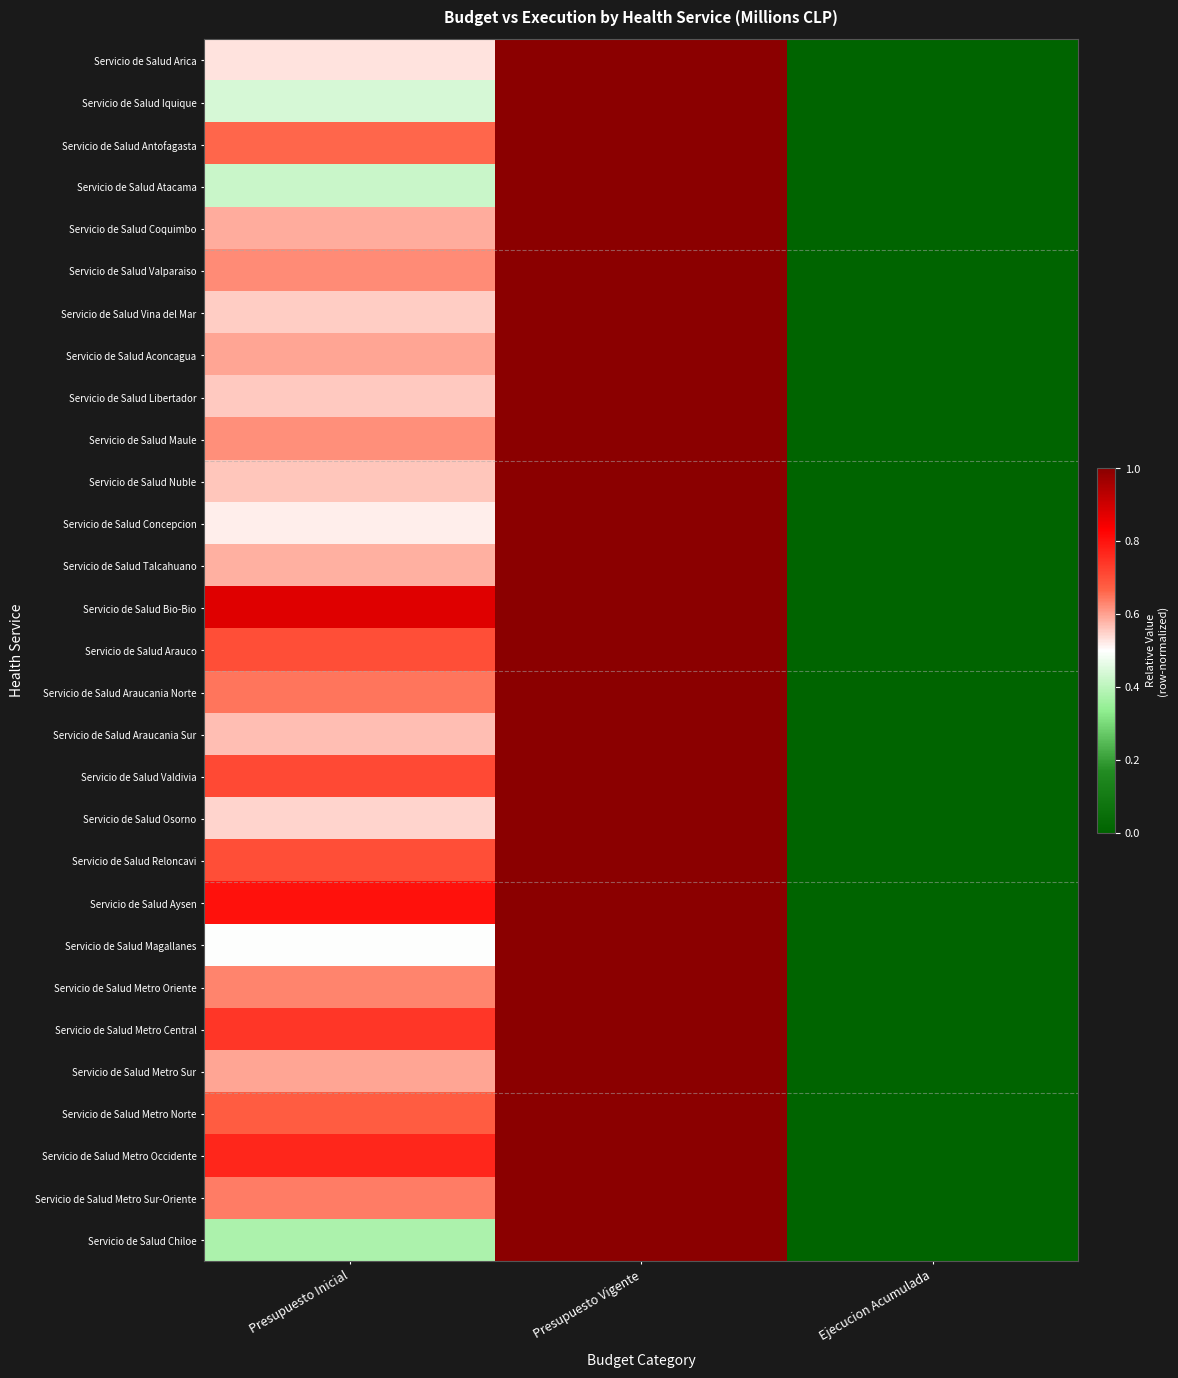

Reading left to right, what are all the values shown in this chart?

Servicio de Salud Arica: Presupuesto Inicial=0.5	Presupuesto Vigente=1.0	Ejecucion Acumulada=0.0
Servicio de Salud Iquique: Presupuesto Inicial=0.4	Presupuesto Vigente=1.0	Ejecucion Acumulada=0.0
Servicio de Salud Antofagasta: Presupuesto Inicial=0.7	Presupuesto Vigente=1.0	Ejecucion Acumulada=0.0
Servicio de Salud Atacama: Presupuesto Inicial=0.4	Presupuesto Vigente=1.0	Ejecucion Acumulada=0.0
Servicio de Salud Coquimbo: Presupuesto Inicial=0.6	Presupuesto Vigente=1.0	Ejecucion Acumulada=0.0
Servicio de Salud Valparaiso: Presupuesto Inicial=0.6	Presupuesto Vigente=1.0	Ejecucion Acumulada=0.0
Servicio de Salud Vina del Mar: Presupuesto Inicial=0.6	Presupuesto Vigente=1.0	Ejecucion Acumulada=0.0
Servicio de Salud Aconcagua: Presupuesto Inicial=0.6	Presupuesto Vigente=1.0	Ejecucion Acumulada=0.0
Servicio de Salud Libertador: Presupuesto Inicial=0.6	Presupuesto Vigente=1.0	Ejecucion Acumulada=0.0
Servicio de Salud Maule: Presupuesto Inicial=0.6	Presupuesto Vigente=1.0	Ejecucion Acumulada=0.0
Servicio de Salud Nuble: Presupuesto Inicial=0.6	Presupuesto Vigente=1.0	Ejecucion Acumulada=0.0
Servicio de Salud Concepcion: Presupuesto Inicial=0.5	Presupuesto Vigente=1.0	Ejecucion Acumulada=0.0
Servicio de Salud Talcahuano: Presupuesto Inicial=0.6	Presupuesto Vigente=1.0	Ejecucion Acumulada=0.0
Servicio de Salud Bio-Bio: Presupuesto Inicial=0.9	Presupuesto Vigente=1.0	Ejecucion Acumulada=0.0
Servicio de Salud Arauco: Presupuesto Inicial=0.7	Presupuesto Vigente=1.0	Ejecucion Acumulada=0.0
Servicio de Salud Araucania Norte: Presupuesto Inicial=0.6	Presupuesto Vigente=1.0	Ejecucion Acumulada=0.0
Servicio de Salud Araucania Sur: Presupuesto Inicial=0.6	Presupuesto Vigente=1.0	Ejecucion Acumulada=0.0
Servicio de Salud Valdivia: Presupuesto Inicial=0.7	Presupuesto Vigente=1.0	Ejecucion Acumulada=0.0
Servicio de Salud Osorno: Presupuesto Inicial=0.5	Presupuesto Vigente=1.0	Ejecucion Acumulada=0.0
Servicio de Salud Reloncavi: Presupuesto Inicial=0.7	Presupuesto Vigente=1.0	Ejecucion Acumulada=0.0
Servicio de Salud Aysen: Presupuesto Inicial=0.8	Presupuesto Vigente=1.0	Ejecucion Acumulada=0.0
Servicio de Salud Magallanes: Presupuesto Inicial=0.5	Presupuesto Vigente=1.0	Ejecucion Acumulada=0.0
Servicio de Salud Metro Oriente: Presupuesto Inicial=0.6	Presupuesto Vigente=1.0	Ejecucion Acumulada=0.0
Servicio de Salud Metro Central: Presupuesto Inicial=0.7	Presupuesto Vigente=1.0	Ejecucion Acumulada=0.0
Servicio de Salud Metro Sur: Presupuesto Inicial=0.6	Presupuesto Vigente=1.0	Ejecucion Acumulada=0.0
Servicio de Salud Metro Norte: Presupuesto Inicial=0.7	Presupuesto Vigente=1.0	Ejecucion Acumulada=0.0
Servicio de Salud Metro Occidente: Presupuesto Inicial=0.8	Presupuesto Vigente=1.0	Ejecucion Acumulada=0.0
Servicio de Salud Metro Sur-Oriente: Presupuesto Inicial=0.6	Presupuesto Vigente=1.0	Ejecucion Acumulada=0.0
Servicio de Salud Chiloe: Presupuesto Inicial=0.4	Presupuesto Vigente=1.0	Ejecucion Acumulada=0.0